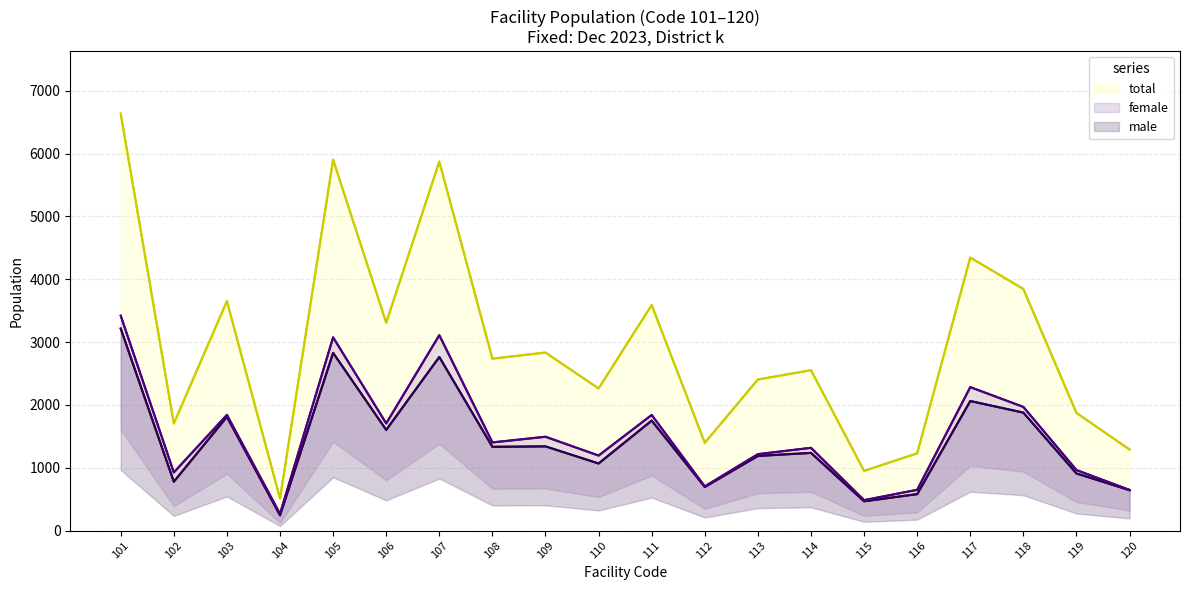

At how many categories does at least one series exceed 2930?

8